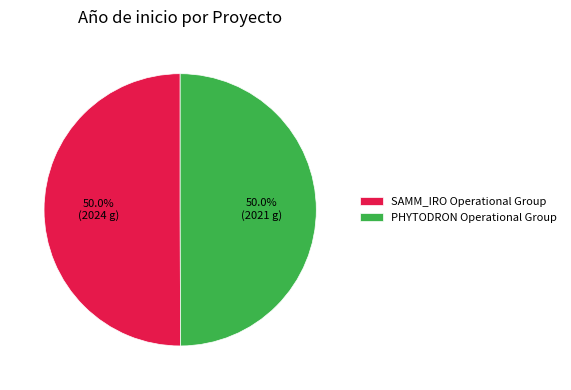

What portion of the pie excludes PHYTODRON Operational Group?

50.0%